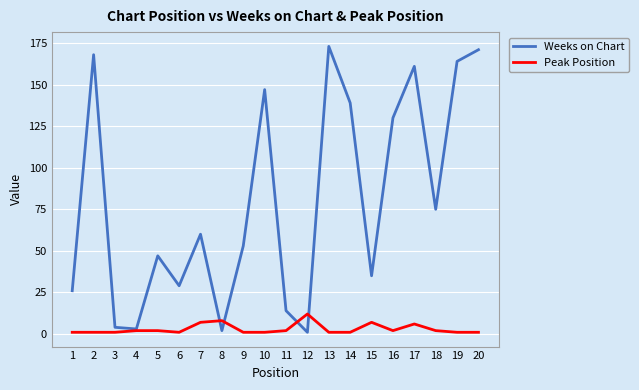

Between 7 and 12, which series saw the biggest shift?

Weeks on Chart